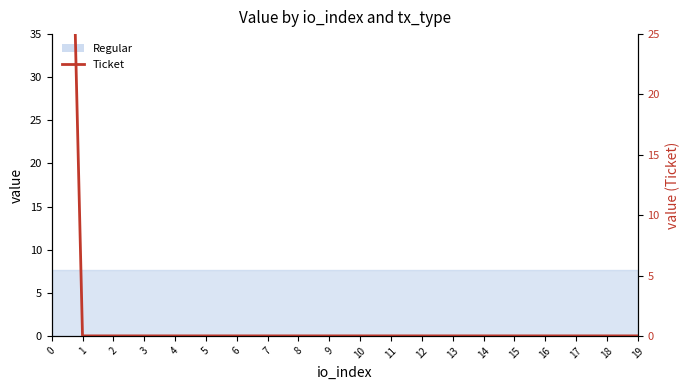

How many categories are shown in the chart?

20